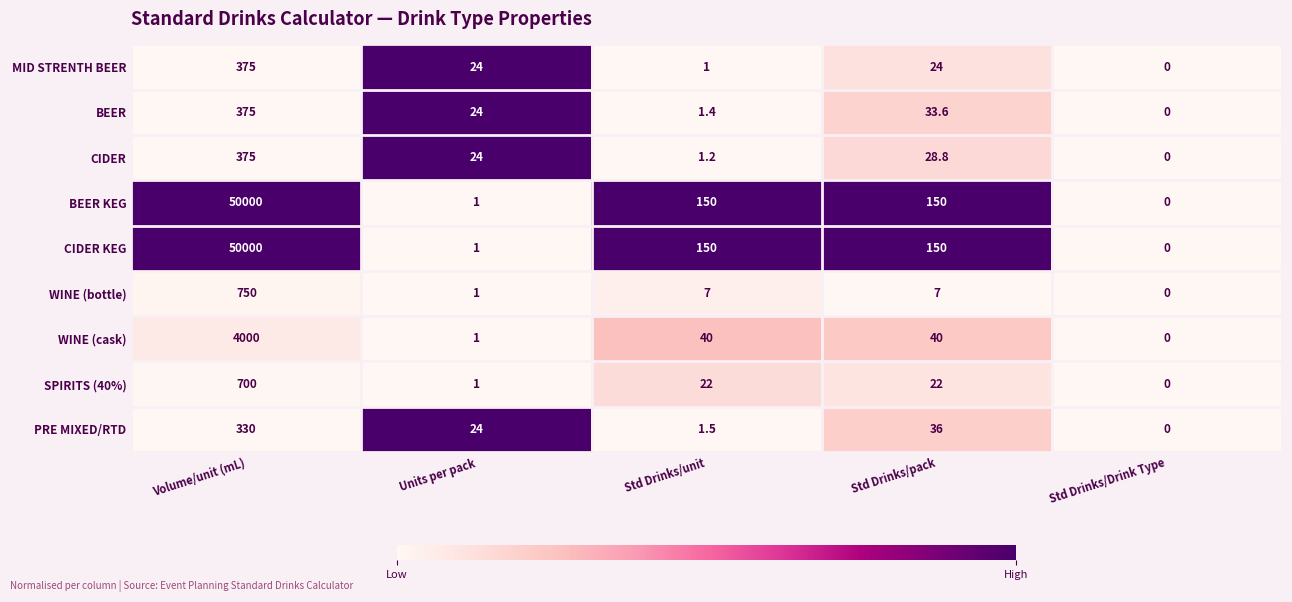

True or false: CIDER KEG has a value of 150.0 at Std Drinks/unit.

True